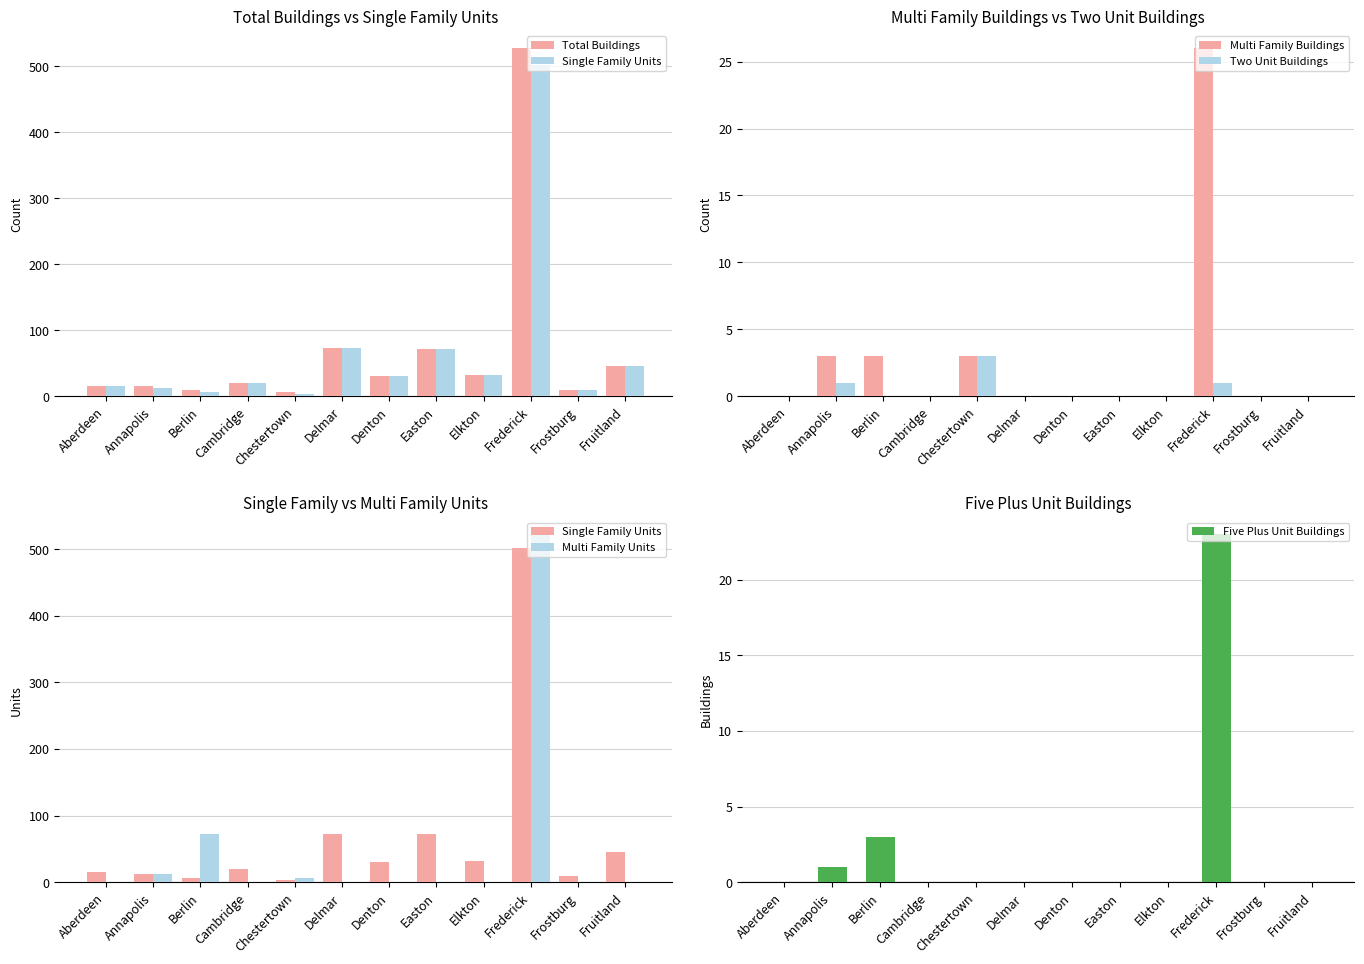

Between Aberdeen and Delmar, which series saw the biggest shift?

Total Buildings